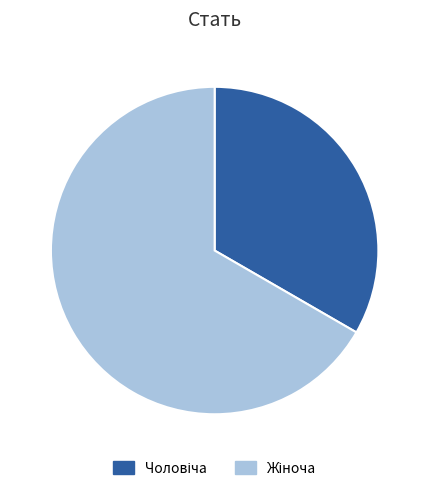

Is there any slice that represents more than half of the pie?

Yes